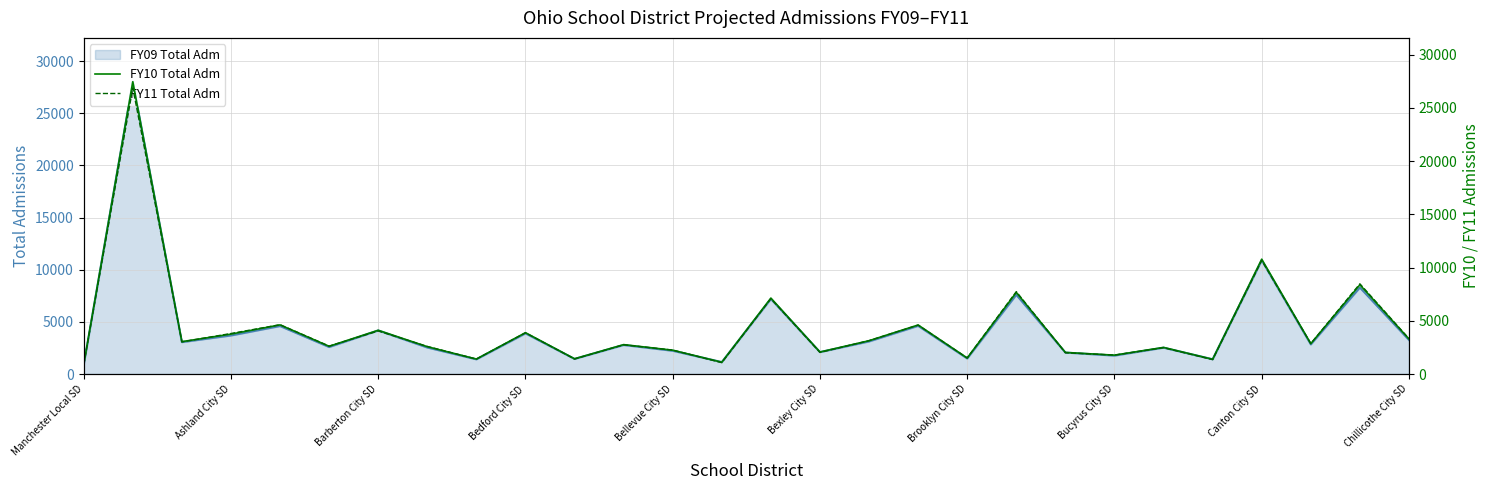

Where is FY09 Total Adm nearest to the value 14447?

Canton City SD